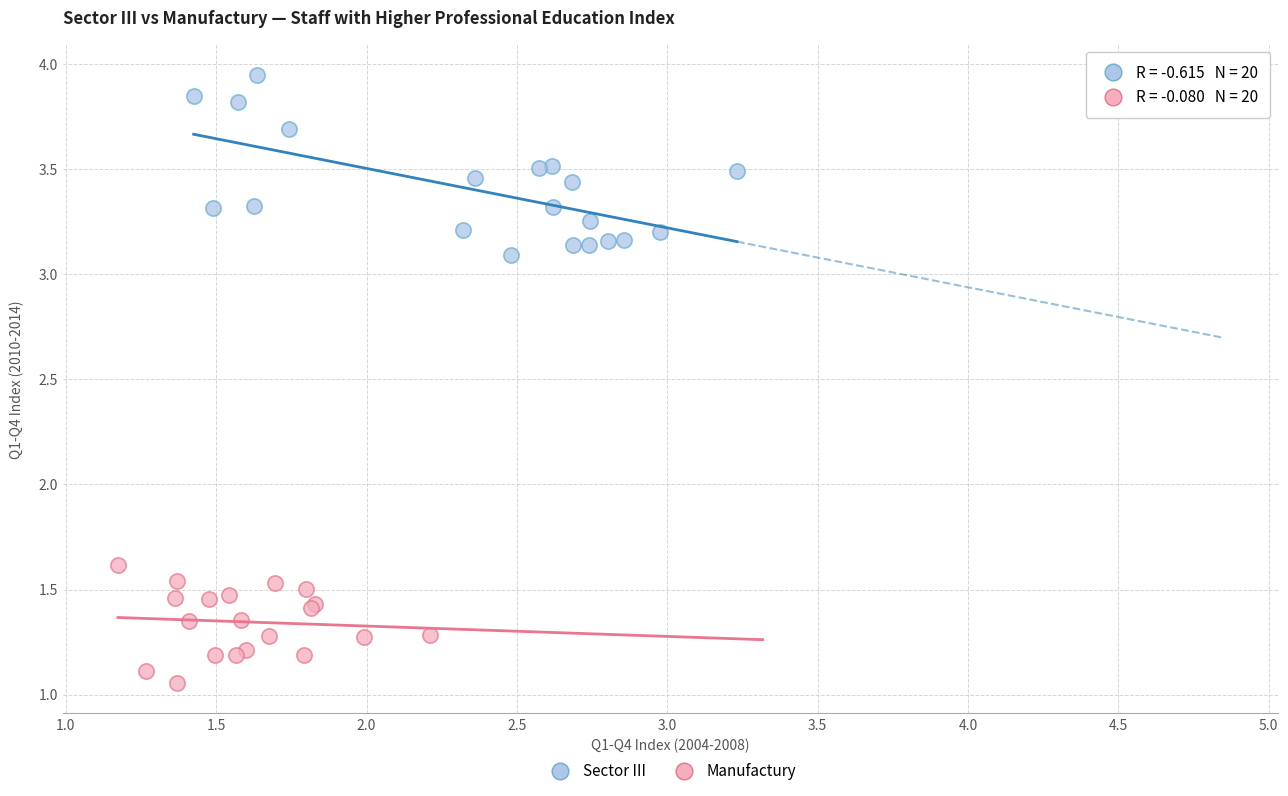

Which series has the largest Y range (max minus min)?

Sector III